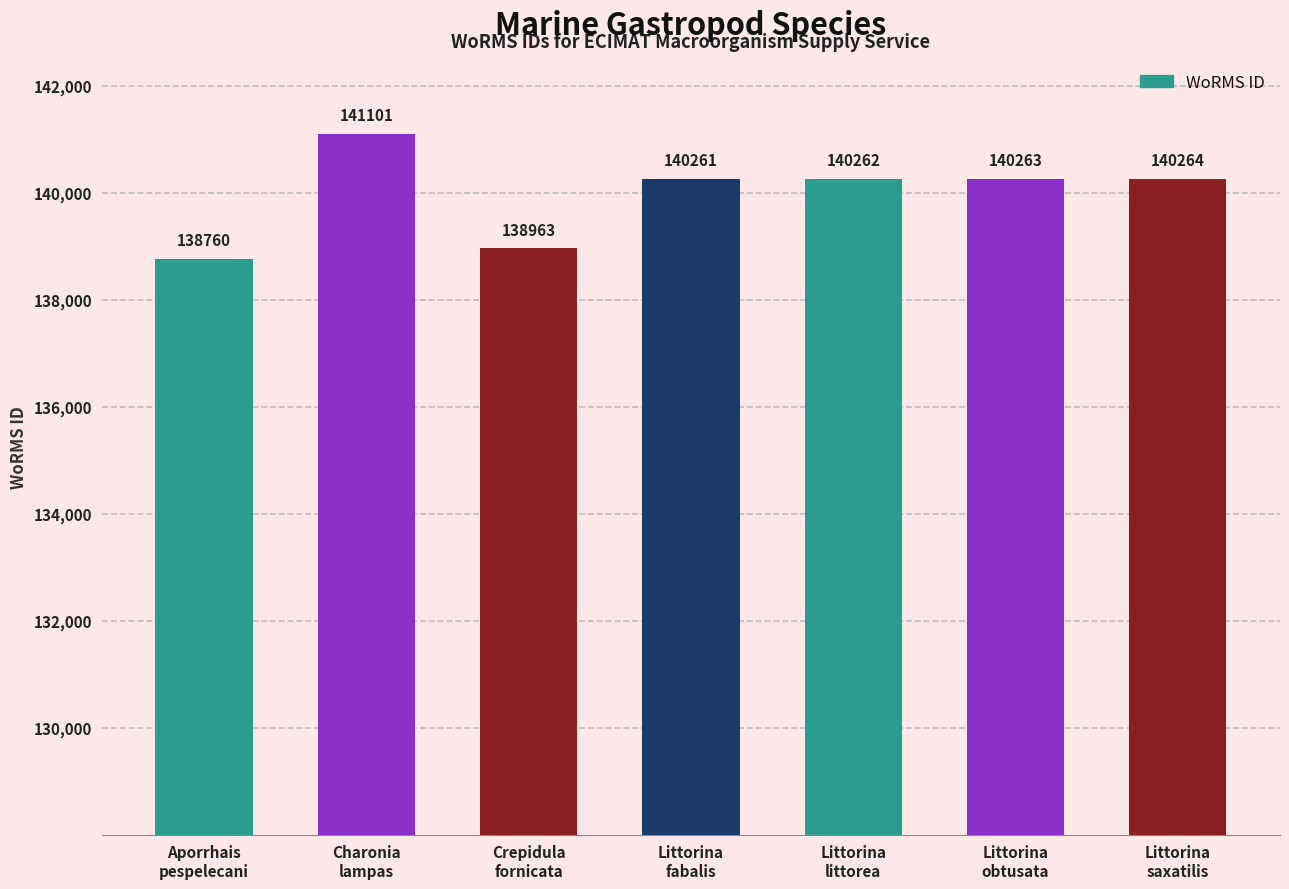

What is the difference between the maximum and second lowest values?

2138